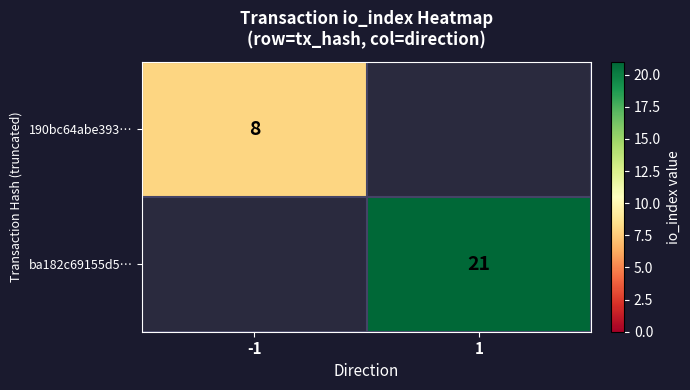

The ba182c69155d5… series shows 21 at 1. True or false?

True